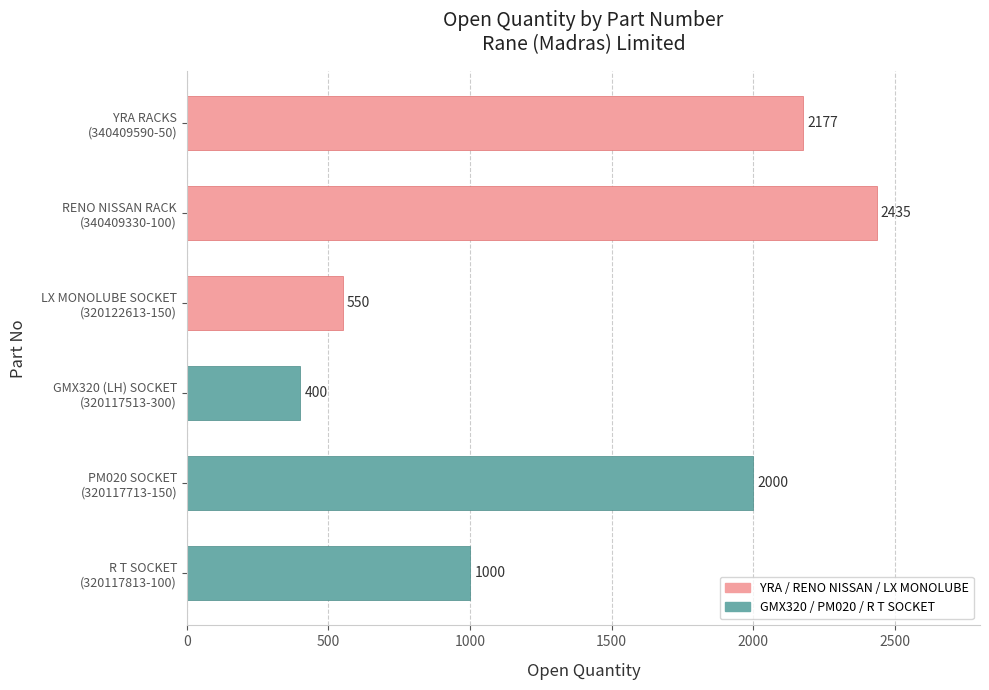

Rank the categories by value from lowest to highest.

GMX320 (LH) SOCKET
(320117513-300), LX MONOLUBE SOCKET
(320122613-150), R T SOCKET
(320117813-100), PM020 SOCKET
(320117713-150), YRA RACKS
(340409590-50), RENO NISSAN RACK
(340409330-100)